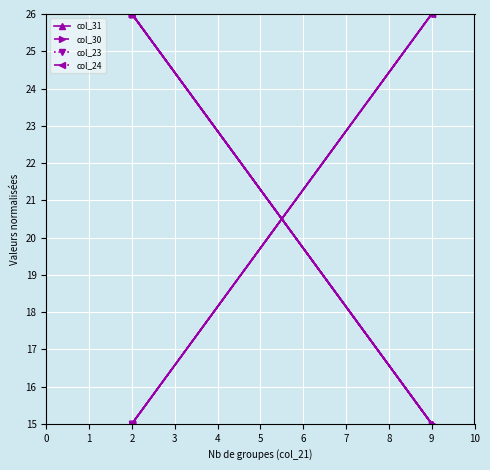

What is the lowest value of the col_30 series?

15